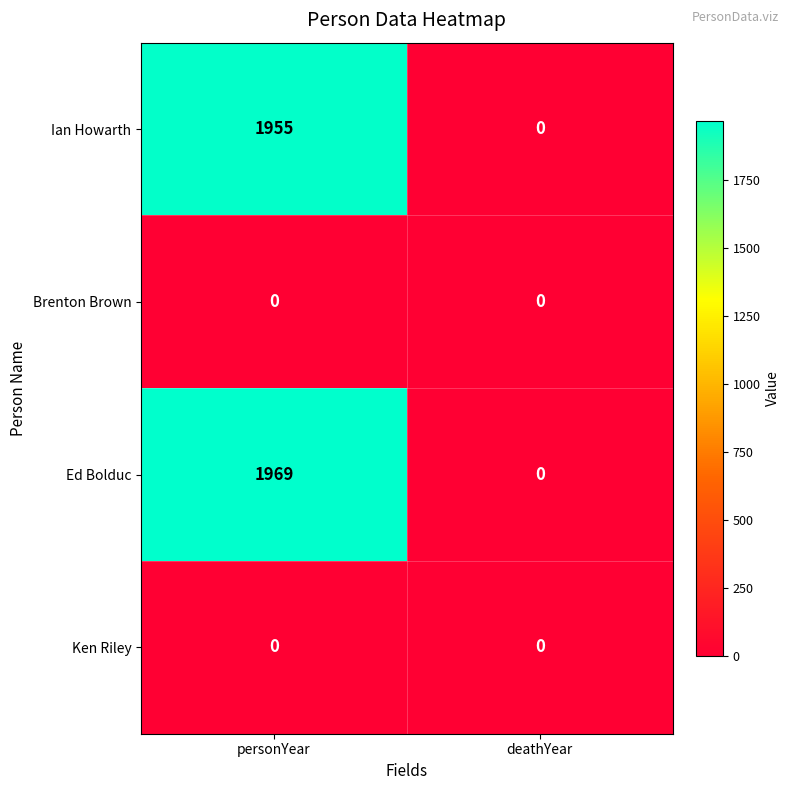

True or false: Brenton Brown has a value of 0 at deathYear.

True